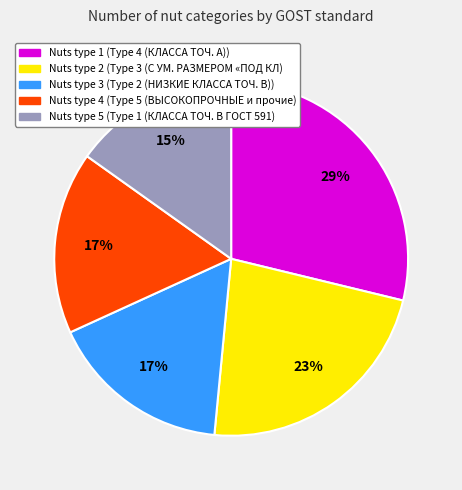

To the nearest percent, what is the difference between the largest and smallest slice percentages?

14%